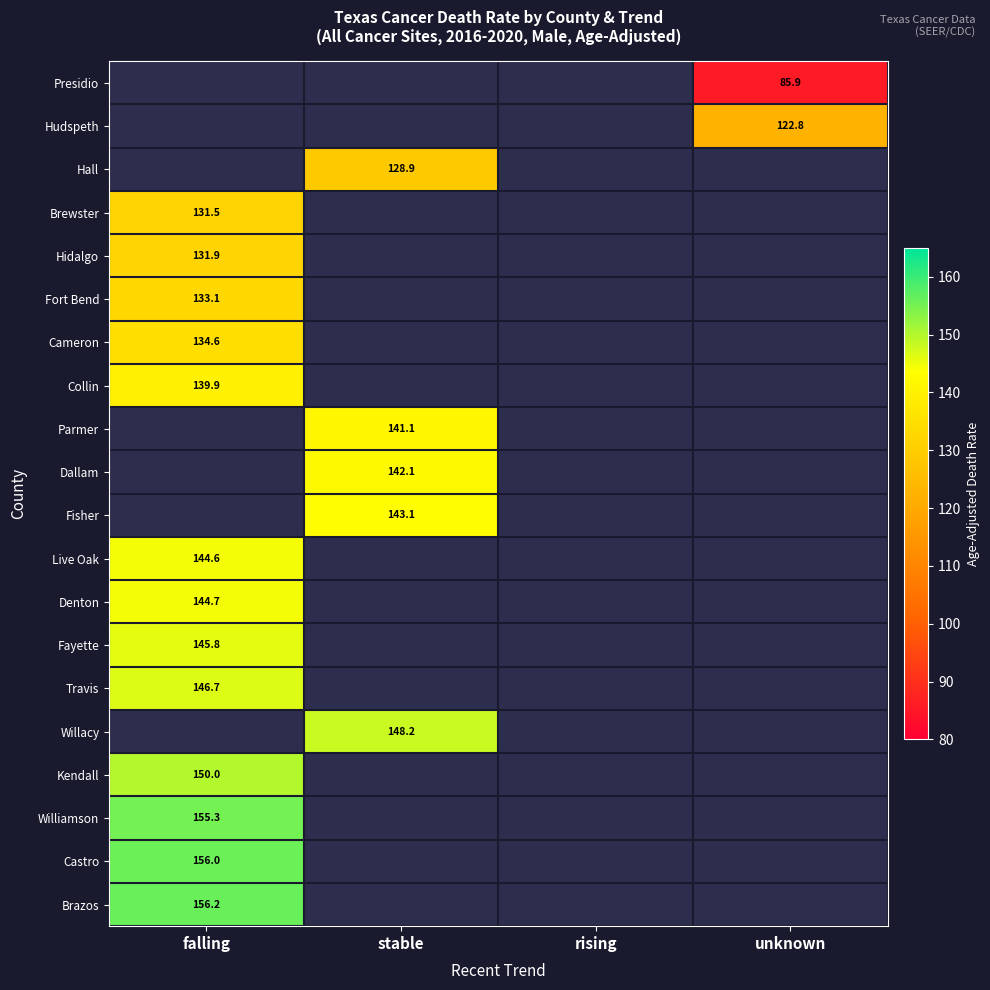

The value of Parmer at stable is 141.1. True or false?

True